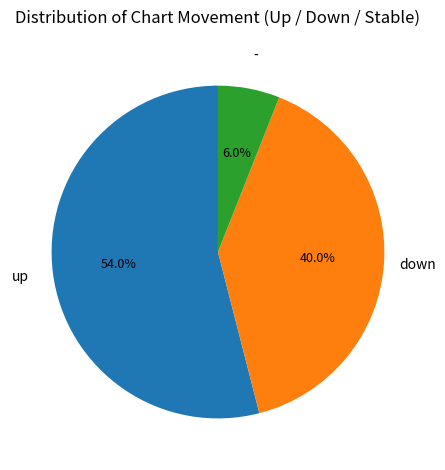

Is there any slice that represents more than half of the pie?

Yes